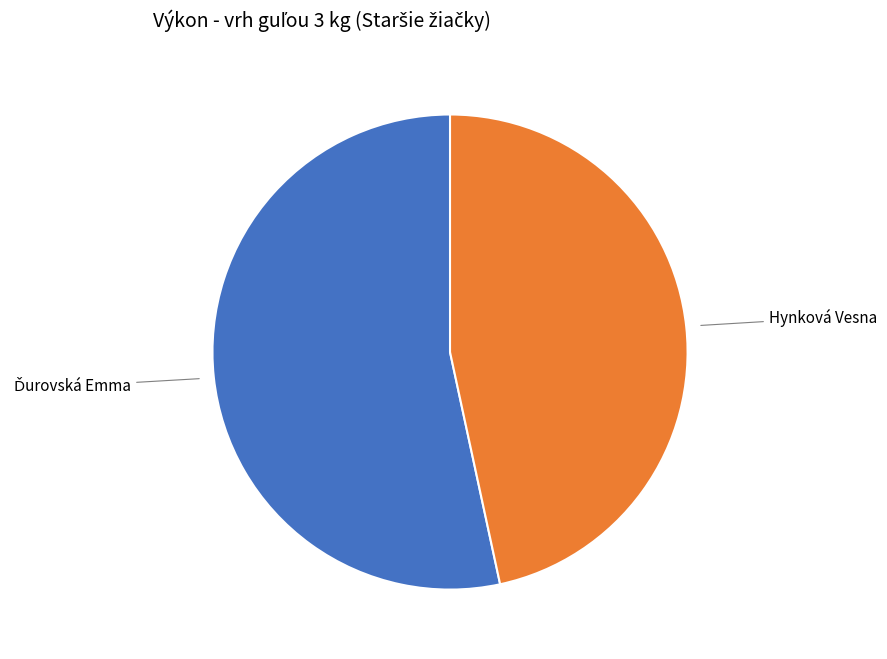

The Hynková Vesna slice represents 55% of the pie. True or false?

False